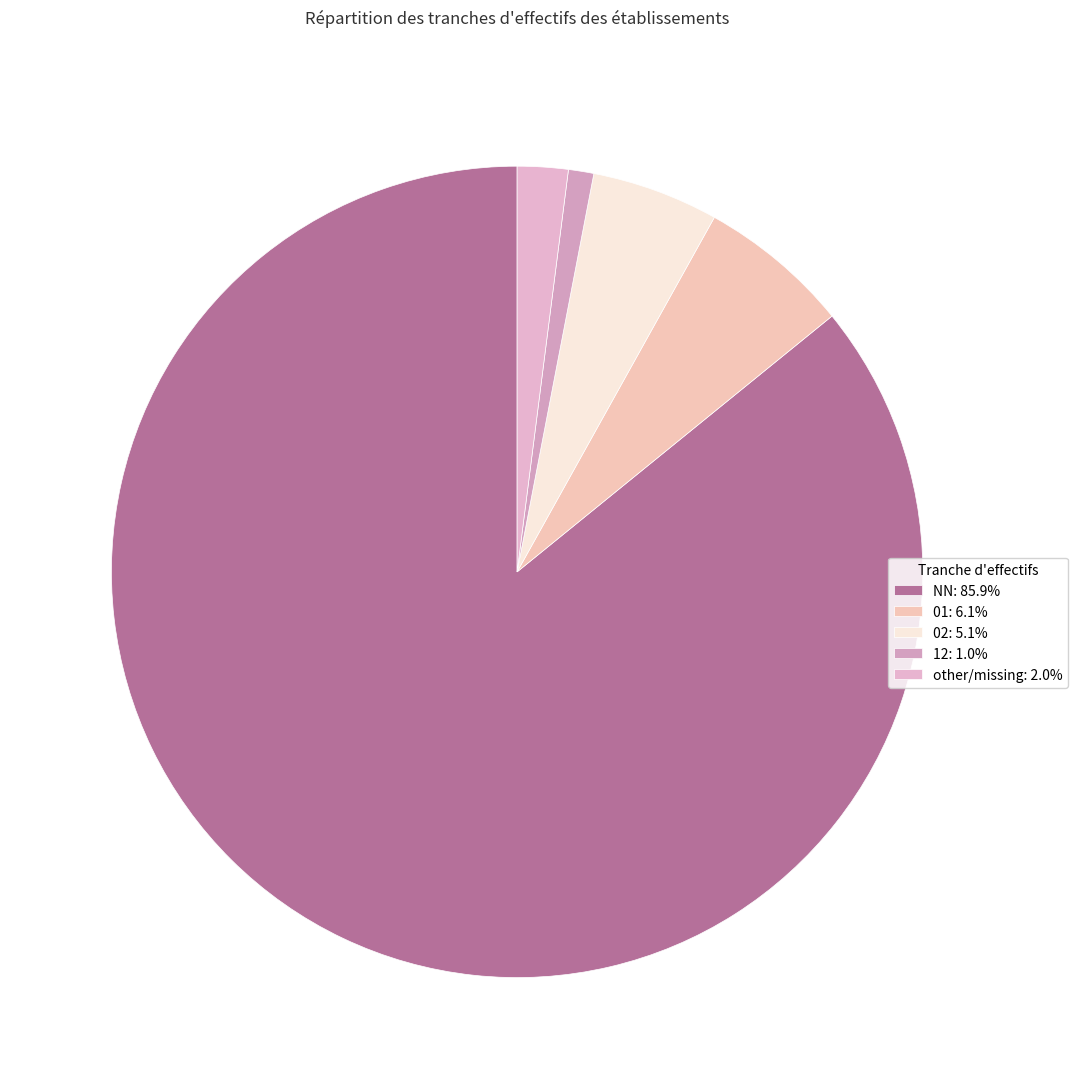

To the nearest percent, what is the difference between the largest and smallest slice percentages?

85%